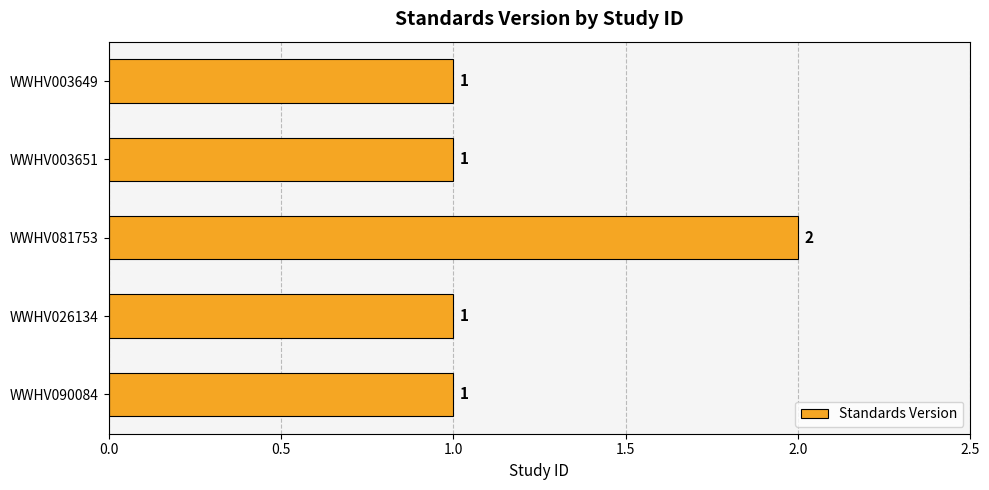

True or false: the data shows 3 at WWHV081753.

False